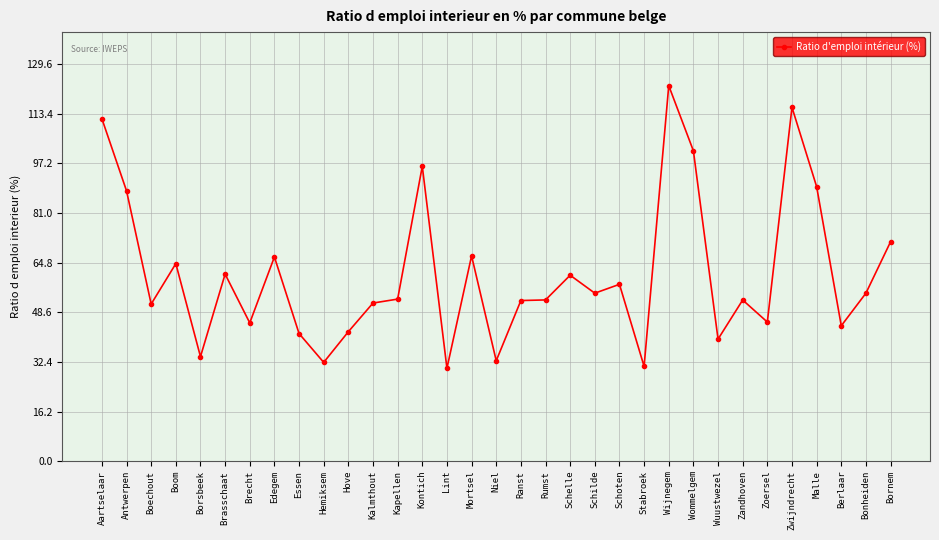

Approximately how many times larger is the value at Schilde compared to Niel?

1.7